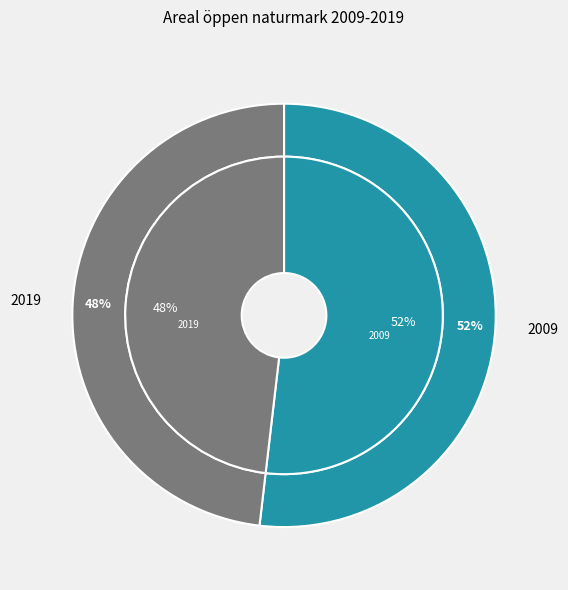

What percentage is the 2009 slice, to the nearest percent?

52%